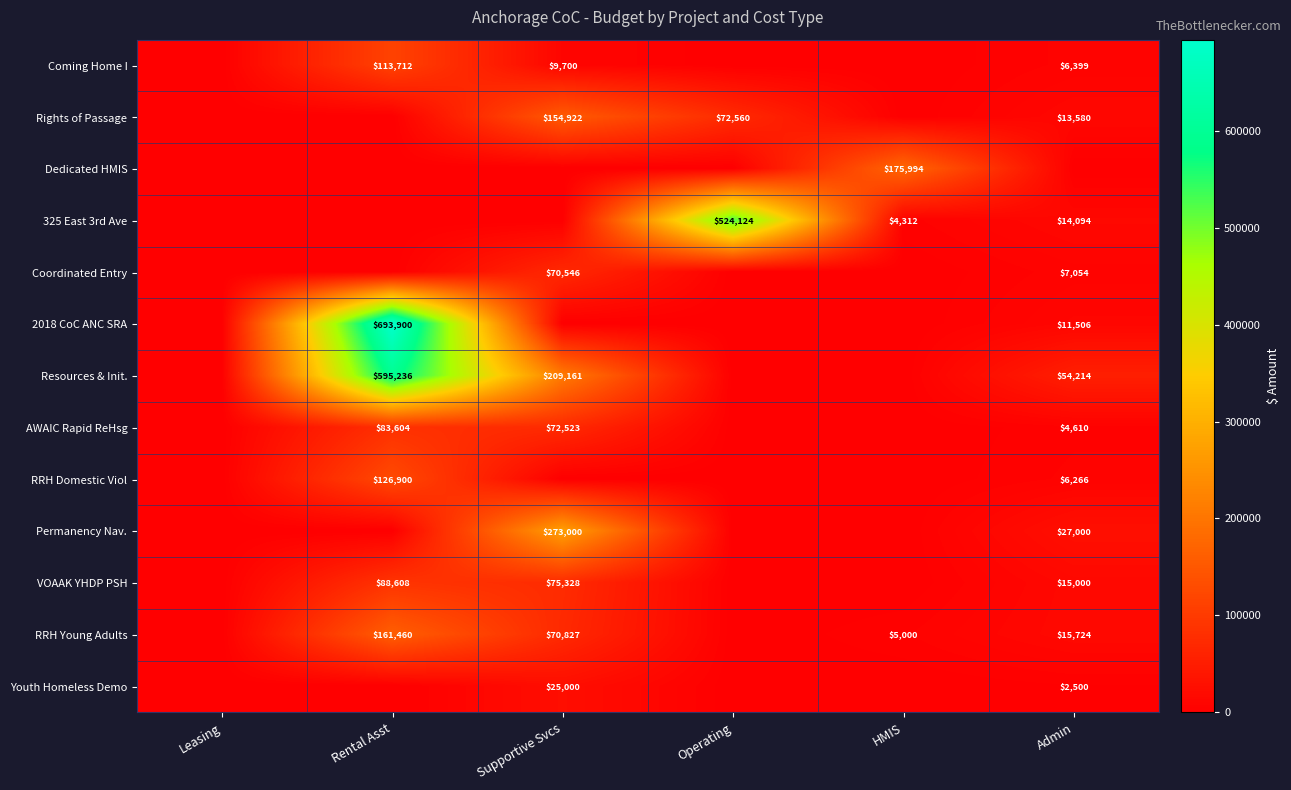

The 2018 CoC ANC SRA series shows 693900 at Rental Asst. True or false?

True